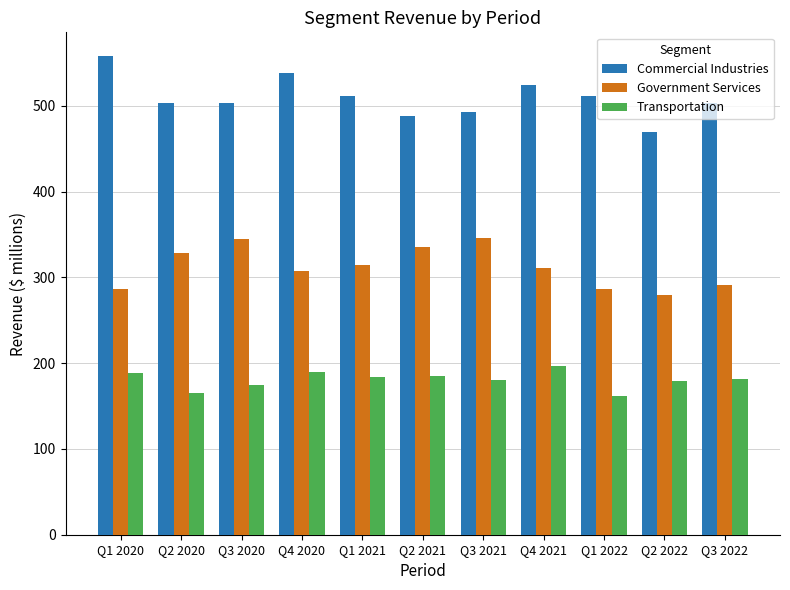

What are all the series names shown in the legend?

Commercial Industries, Government Services, Transportation